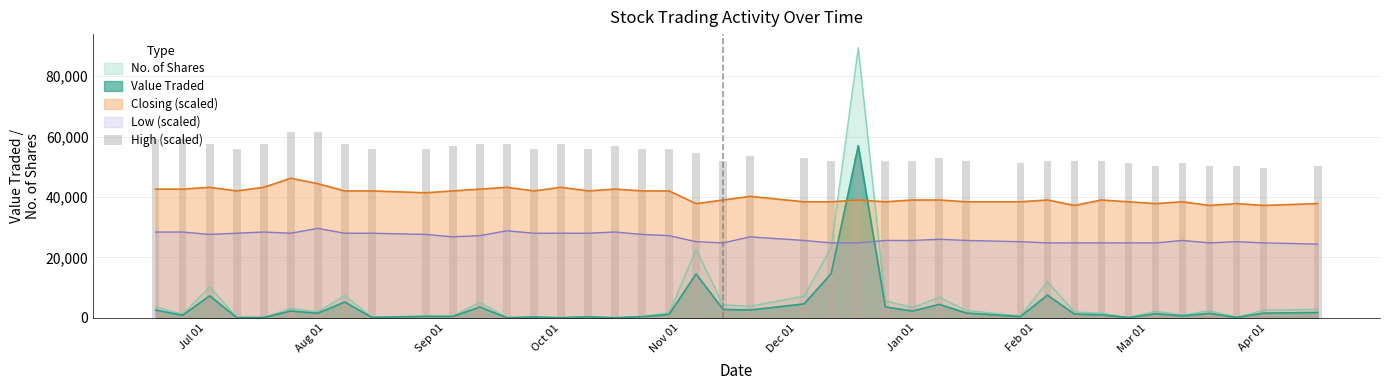

After their last crossing, which series has the higher values: No. of Shares or Low (scaled)?

Low (scaled)